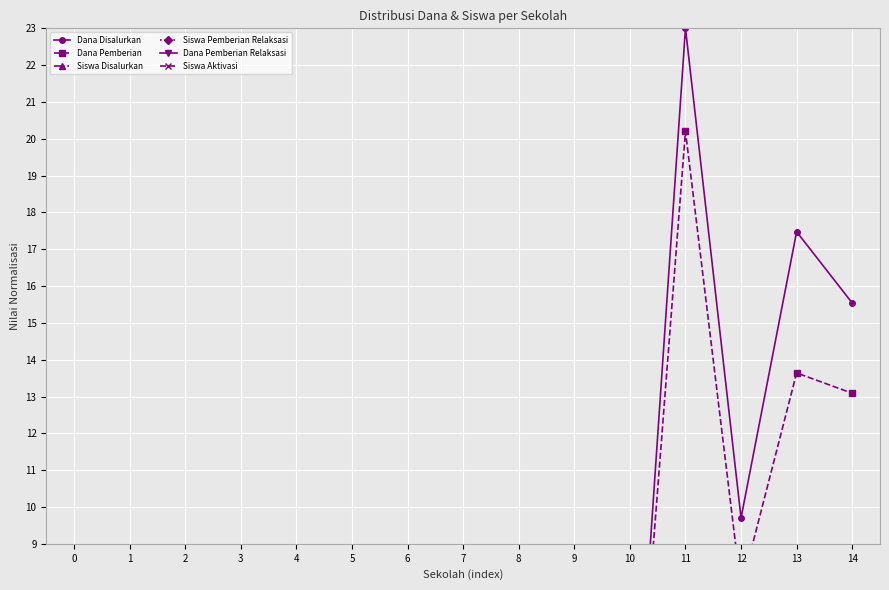

What is the value of the Dana Pemberian point at the 7th from the left?

2.6